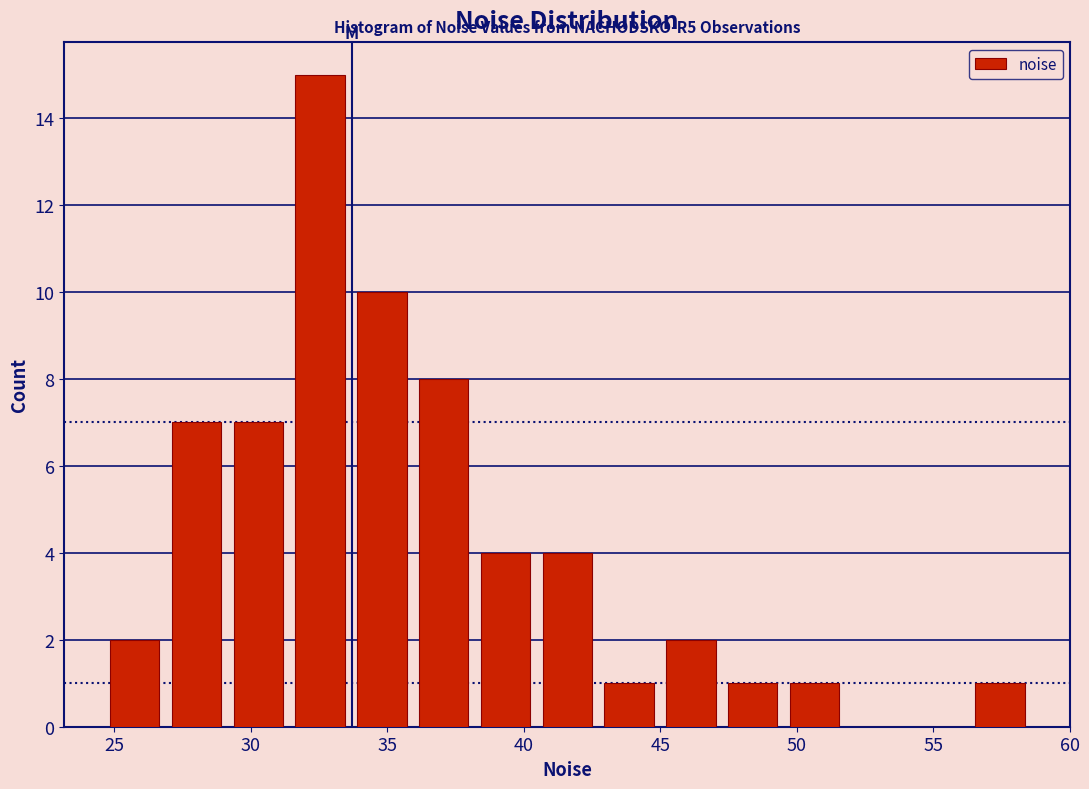

Which range on the x-axis has the tallest bar?

31.5 to 33.5